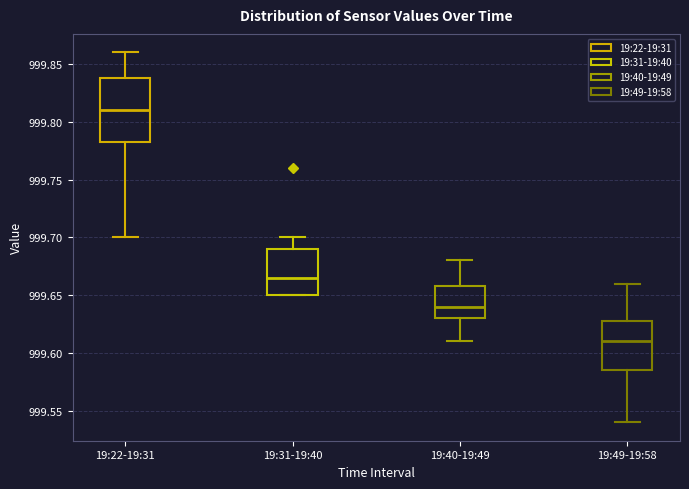

Where is the upper edge of the box for 19:40-19:49 on the y-axis? The values are not printed on the chart, so give them approximately, as read against the axis.

999.660